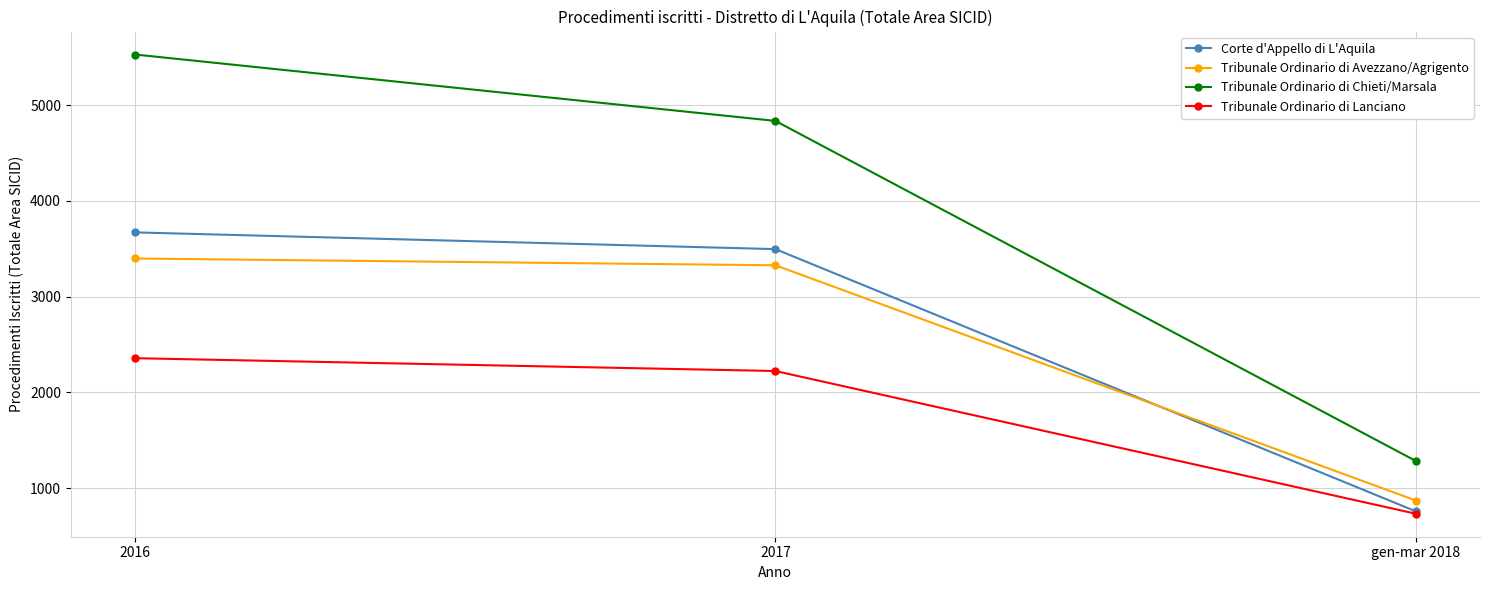

List the labels in order of Tribunale Ordinario di Chieti/Marsala value, smallest first.

gen-mar 2018, 2017, 2016